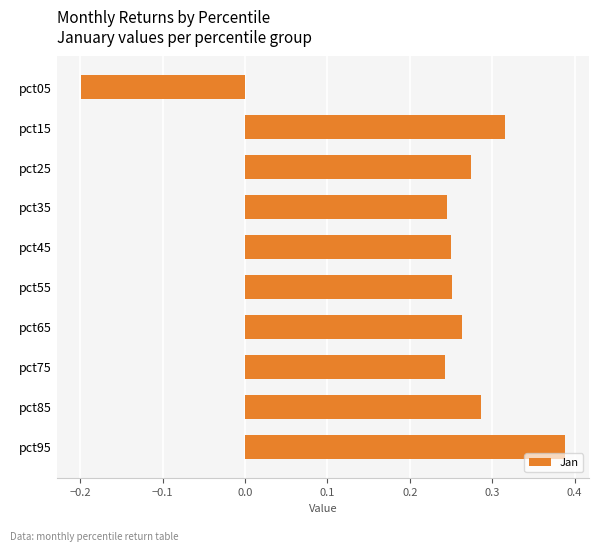

Between pct05 and pct55, which is larger?

pct55